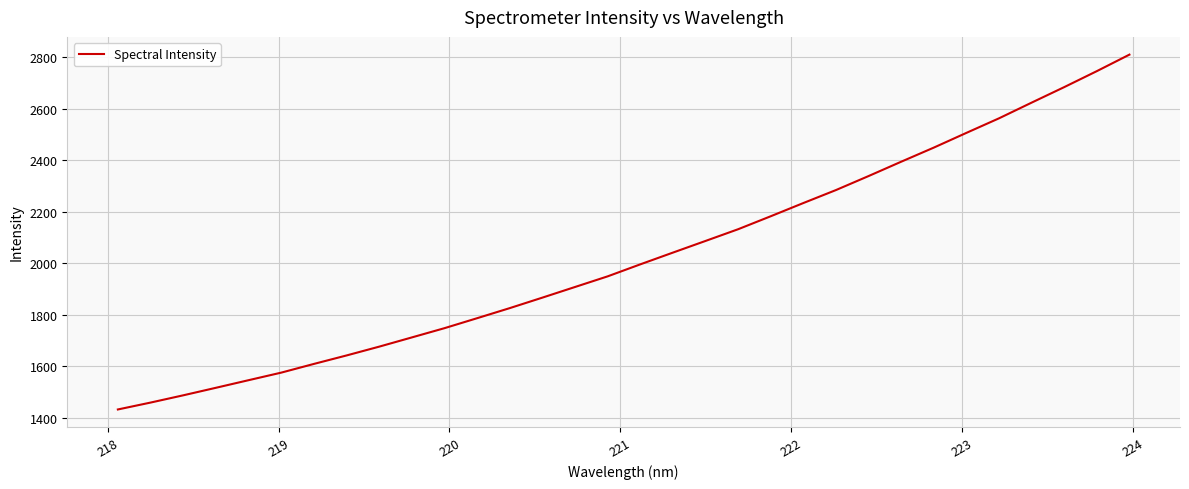

What is the sum of all values?

64824.2